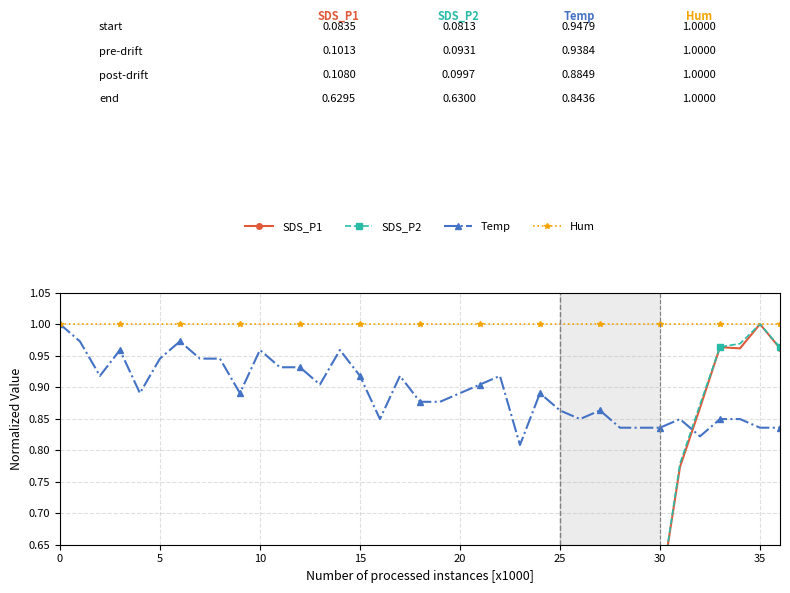

The value of SDS_P1 at 17 is 0.2. True or false?

False